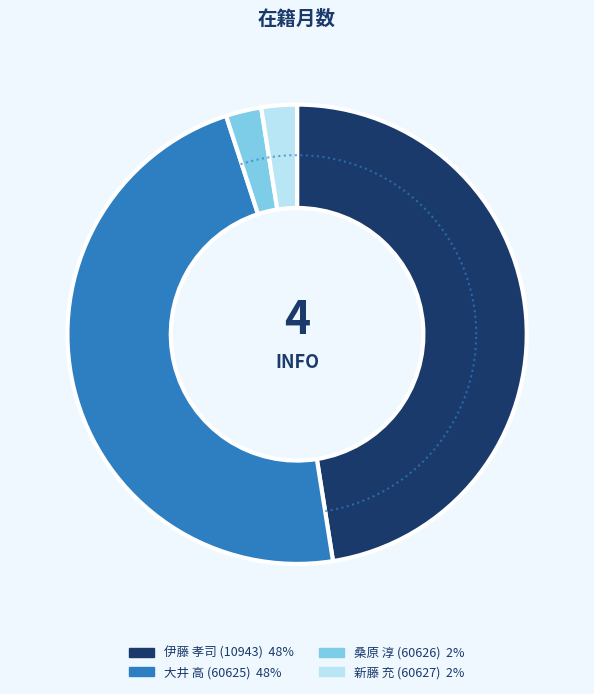

How many segments does this pie chart have?

4